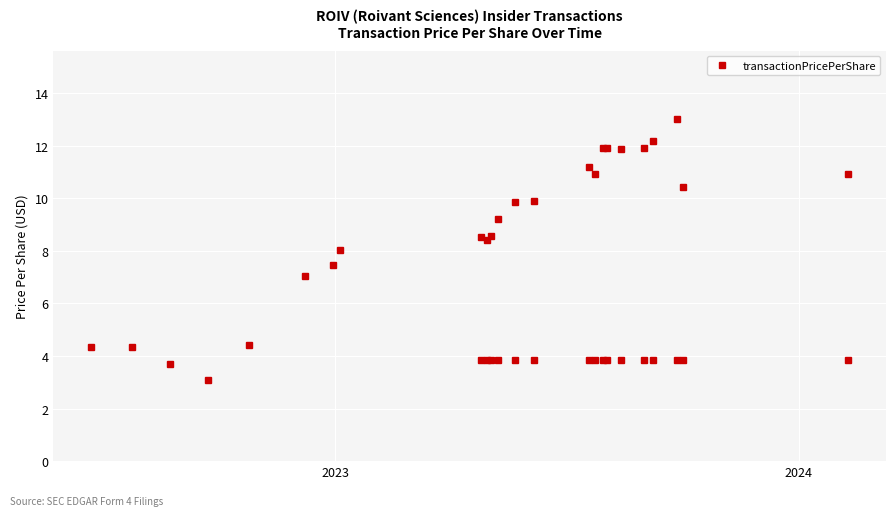

At which label does the data first exceed 4?

2023